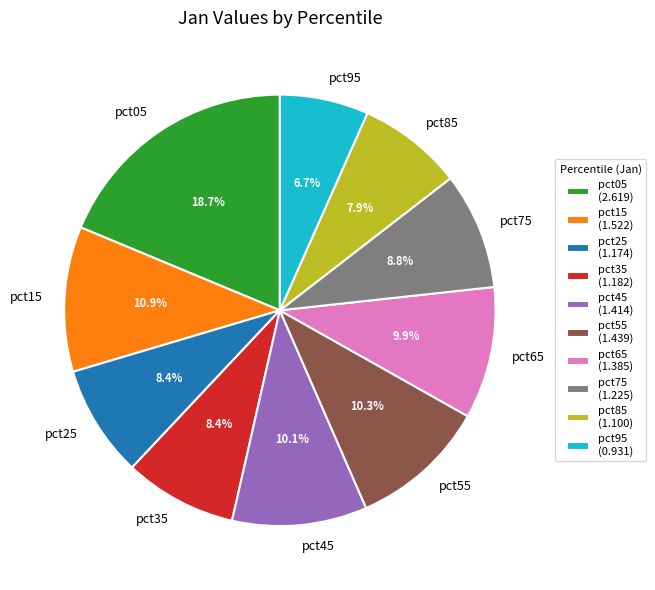

Does pct35 account for over 50% of the chart?

No